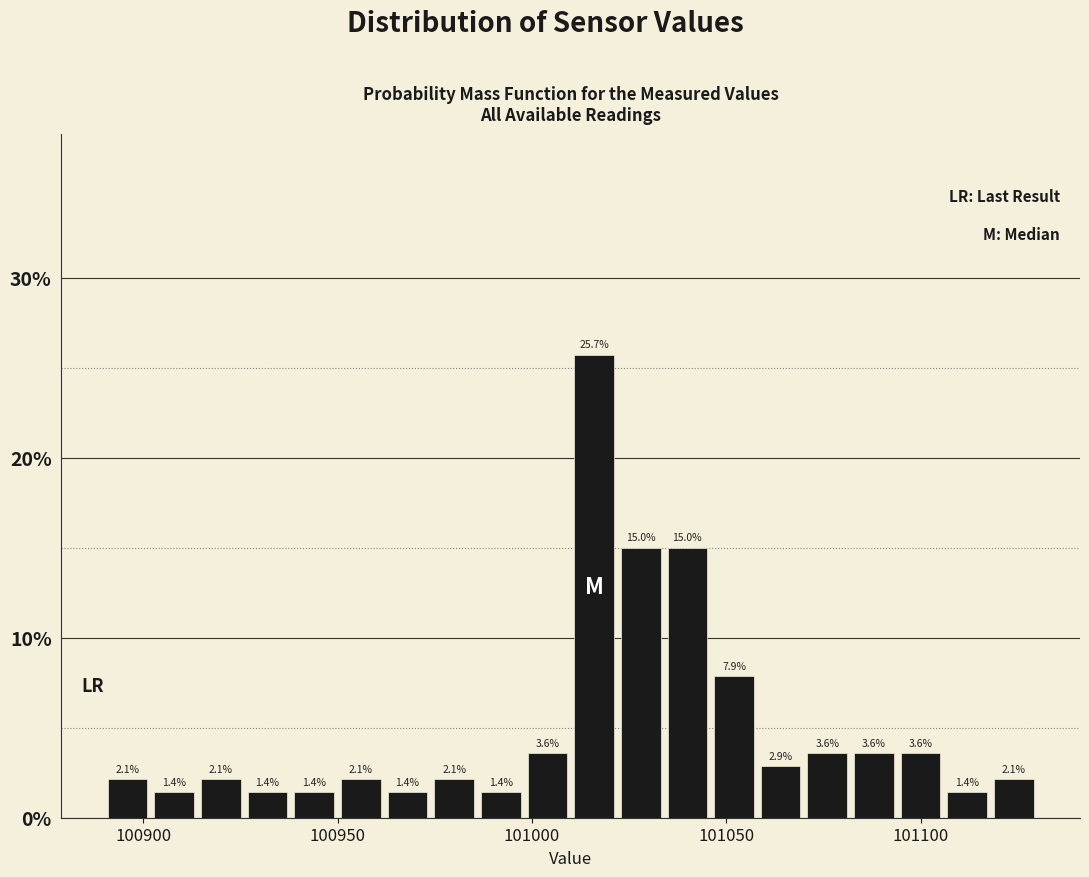

Around what value on the x-axis is the tallest bar? Give the approximate position of its centre, as read against the axis.

101015